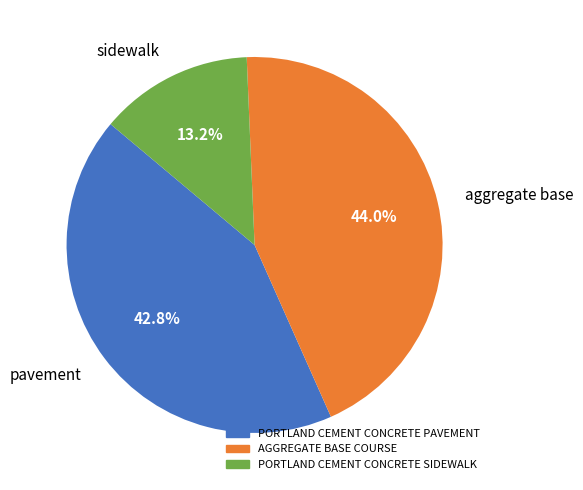

Does PORTLAND CEMENT CONCRETE PAVEMENT account for over 50% of the chart?

No